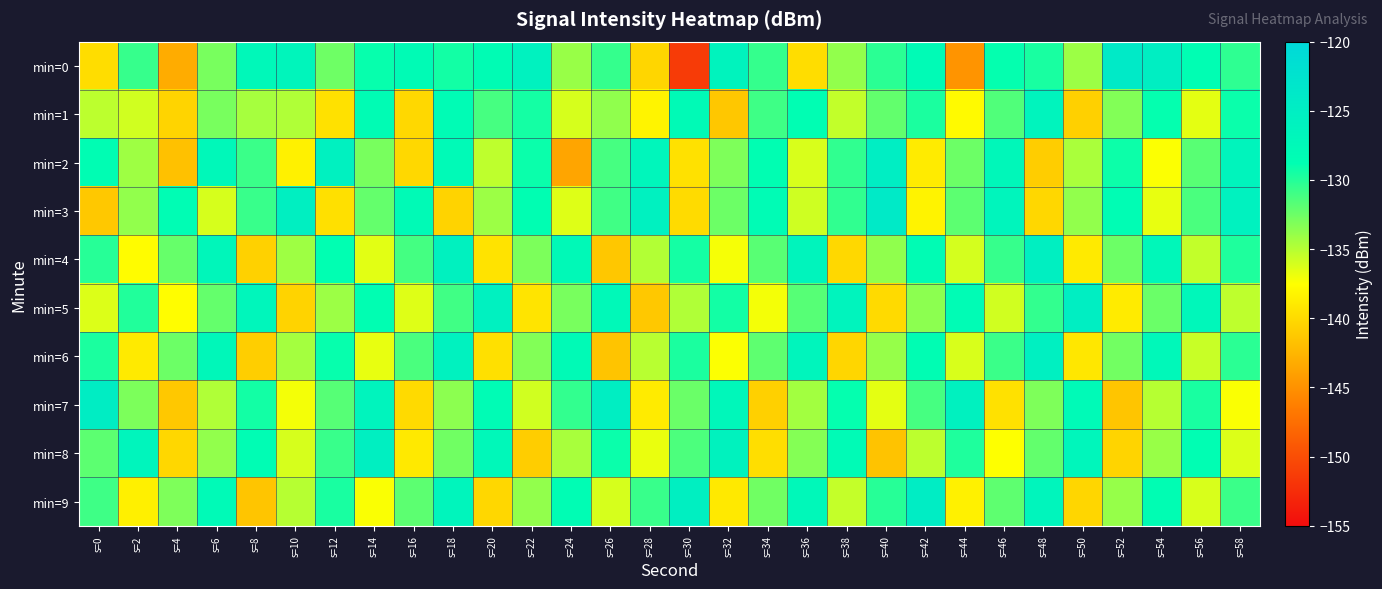

At s=52, list the series in order from smallest to largest.

min=7, min=8, min=5, min=9, min=1, min=6, min=4, min=2, min=3, min=0